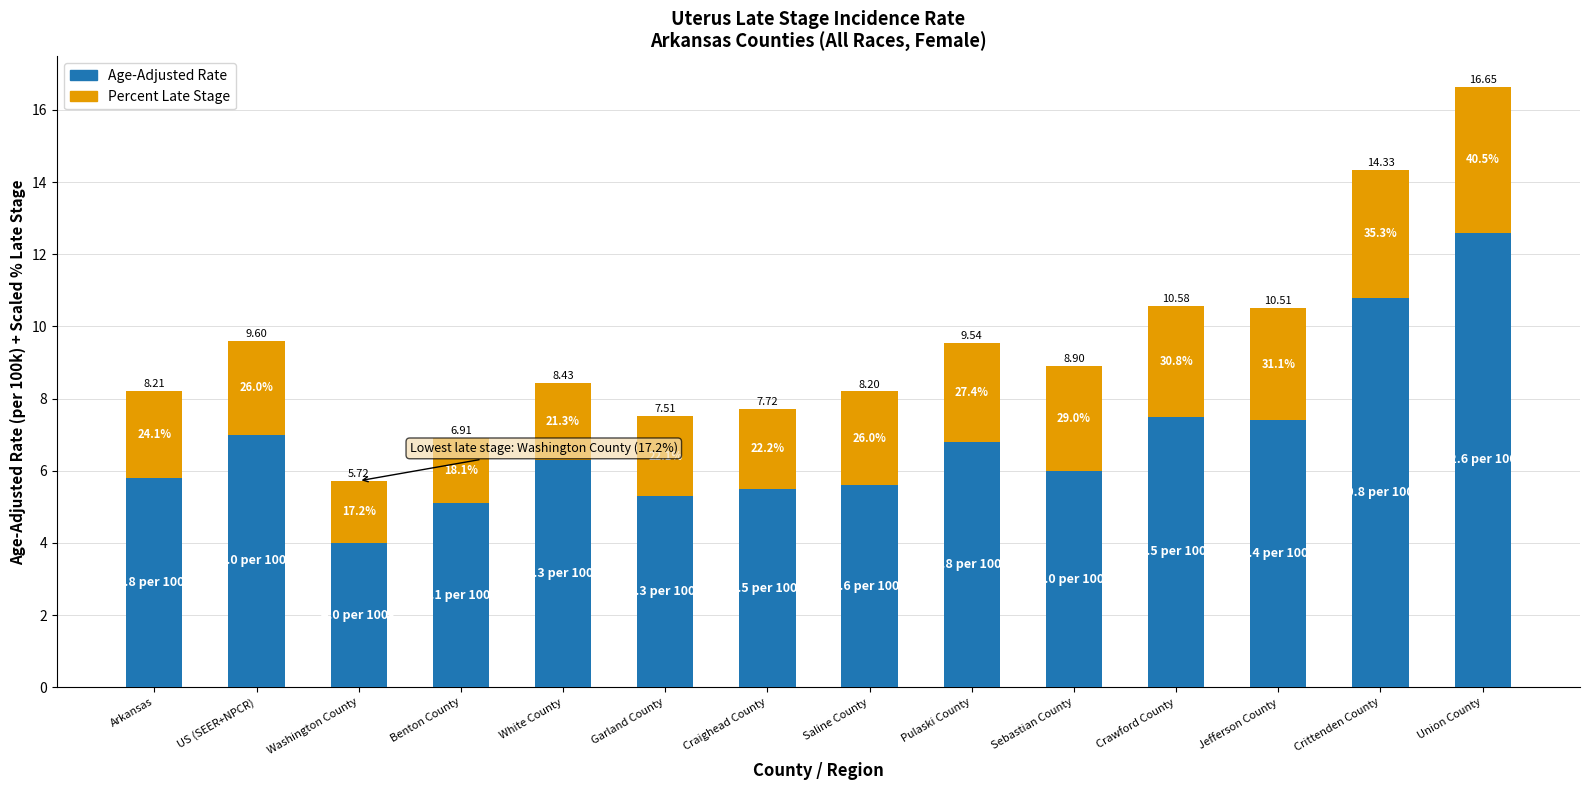

Between Garland County and Craighead County, which series saw the biggest shift?

Age-Adjusted Rate